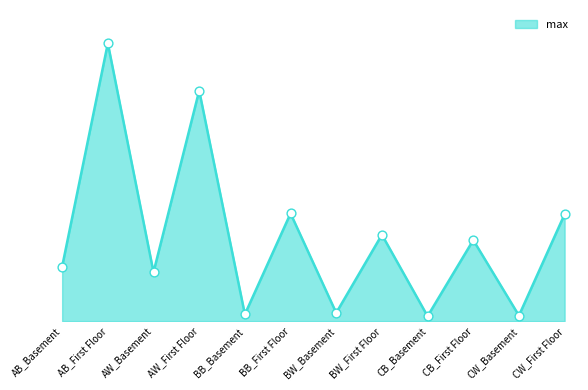

Does the chart have visible grid lines?

No